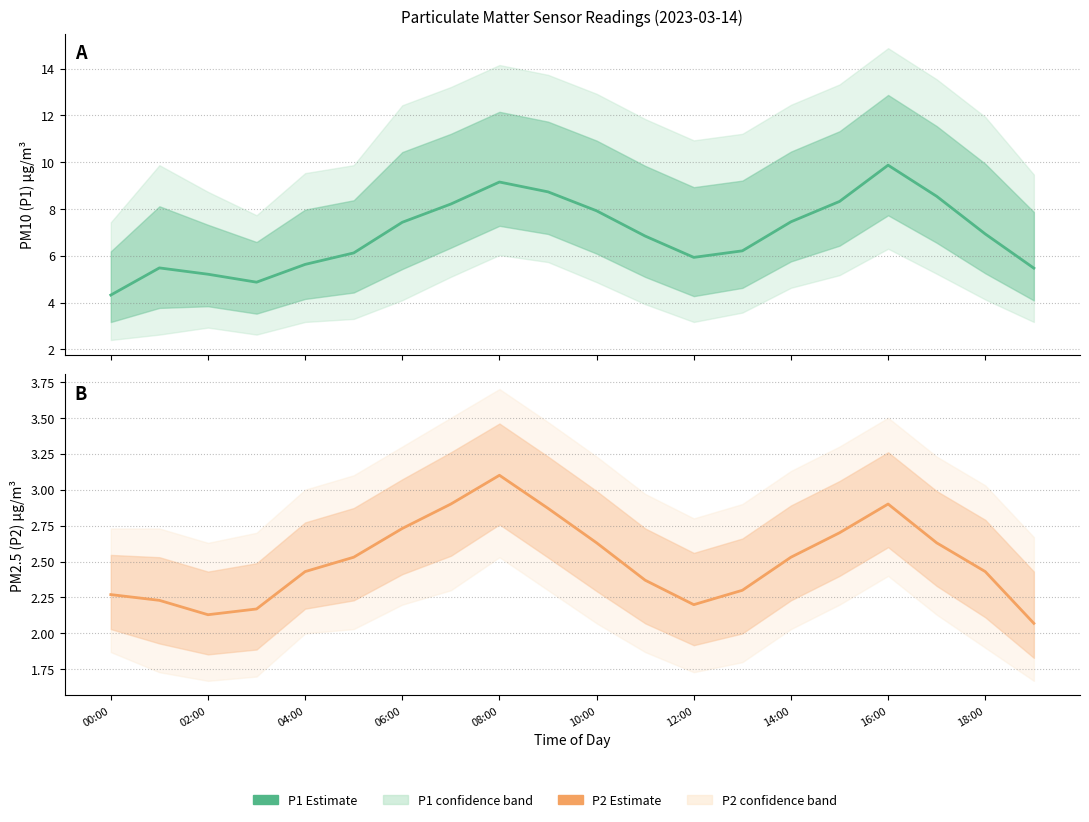

At which category is the sum across all series the highest?

16:00